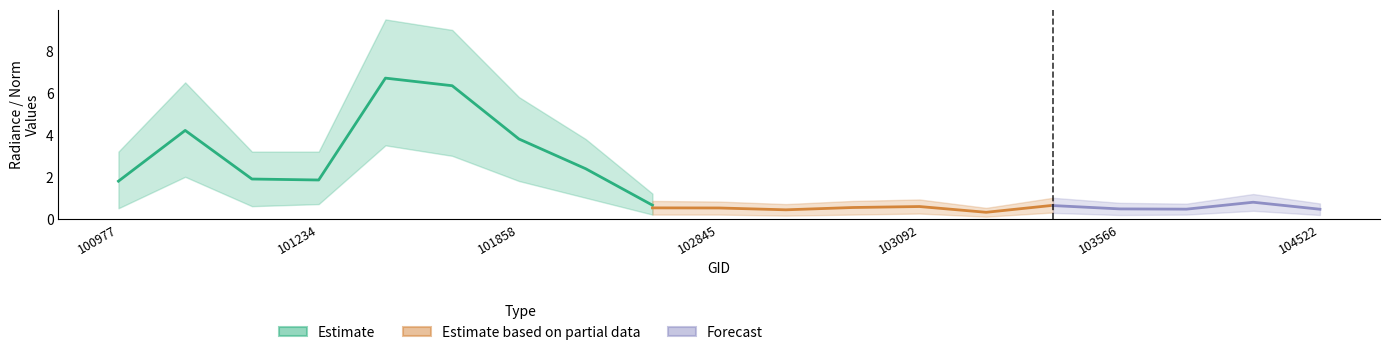

What is the smallest value displayed?

0.3